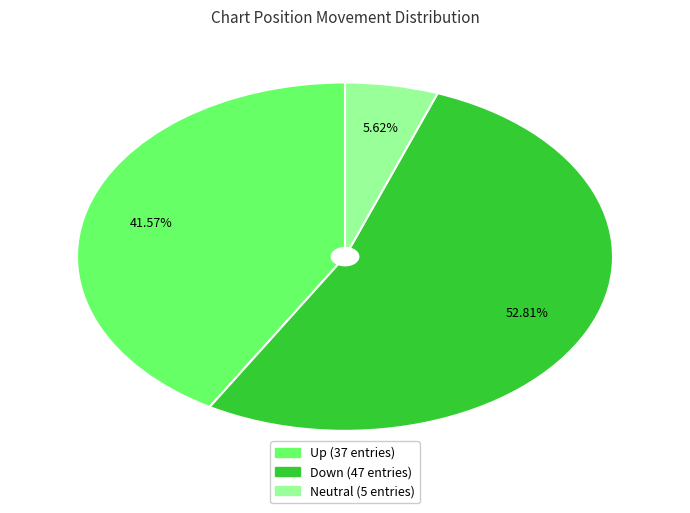

Combined, do Up (37 entries) and Down (47 entries) account for over 50%?

Yes